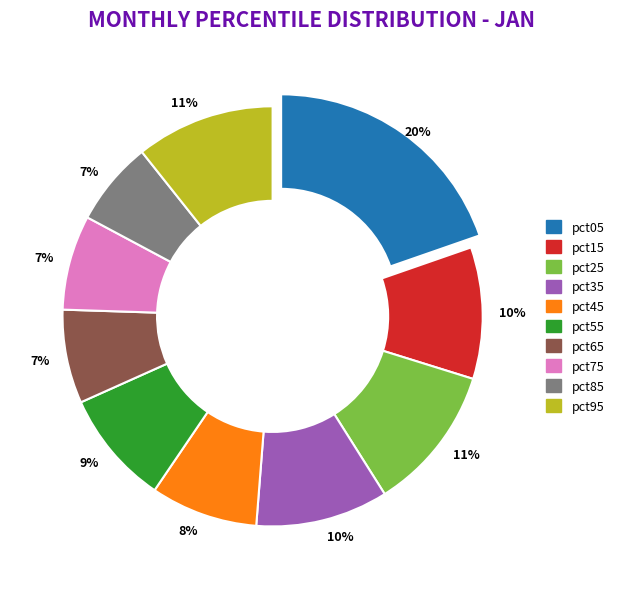

What percentage is the pct85 slice, to the nearest percent?

7%